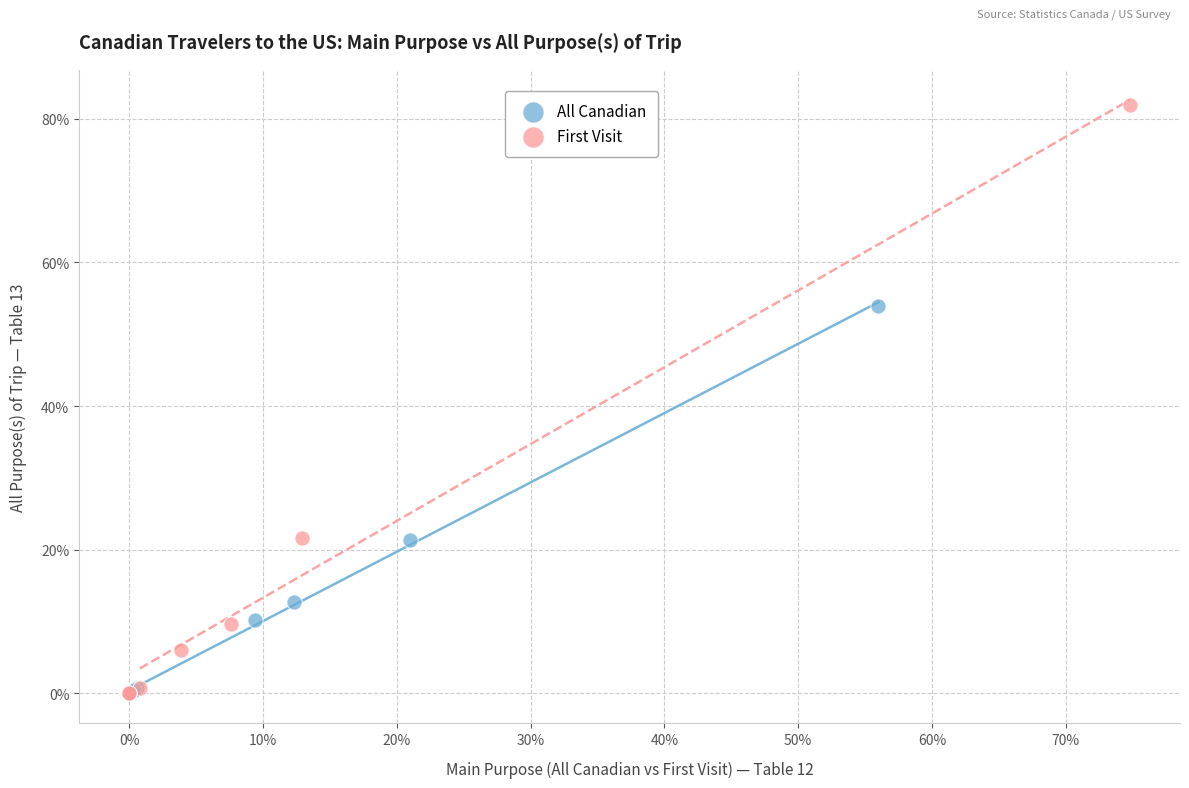

What are all the series names shown in the legend?

All Canadian, First Visit